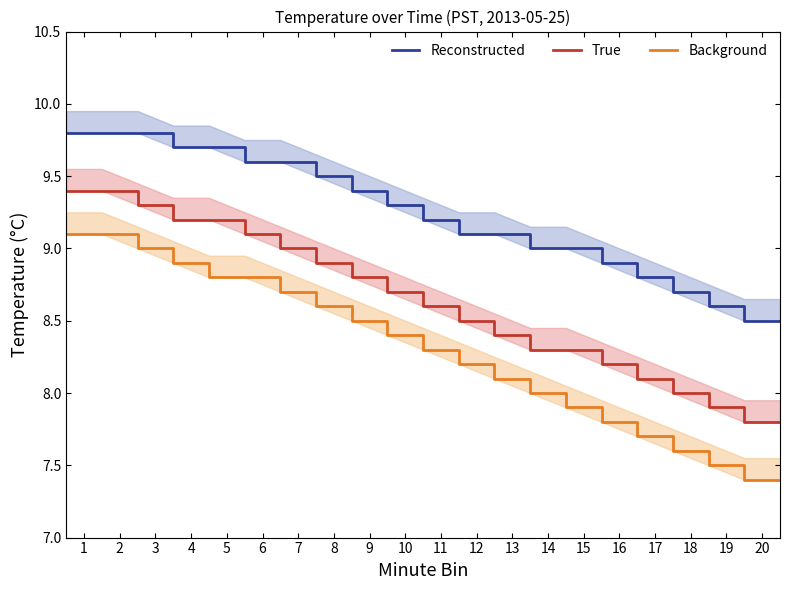

At which label does Background reach its peak?

1